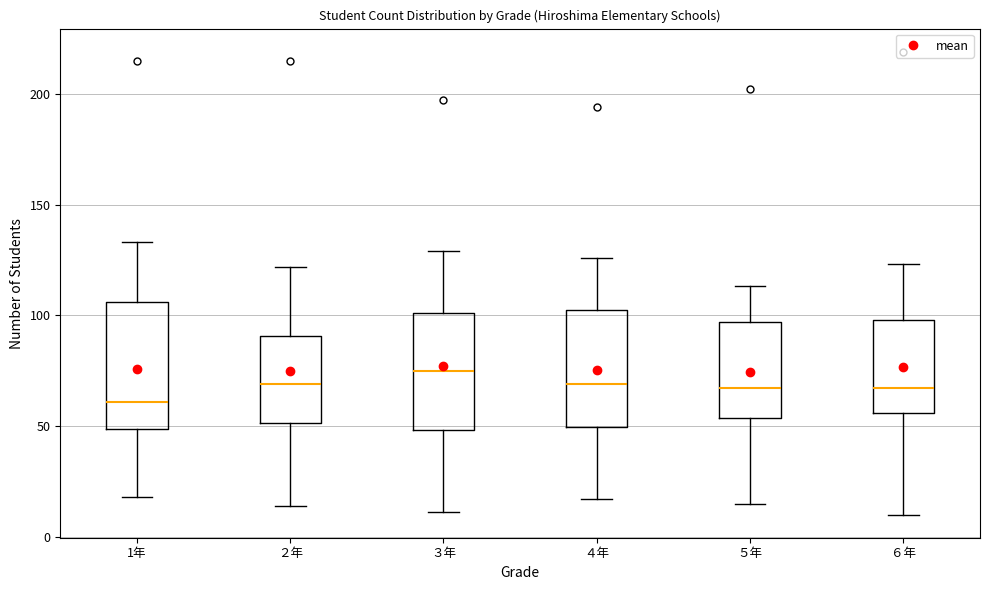

Where does the lower whisker of the box for ５年 end on the y-axis? The values are not printed on the chart, so give them approximately, as read against the axis.

15